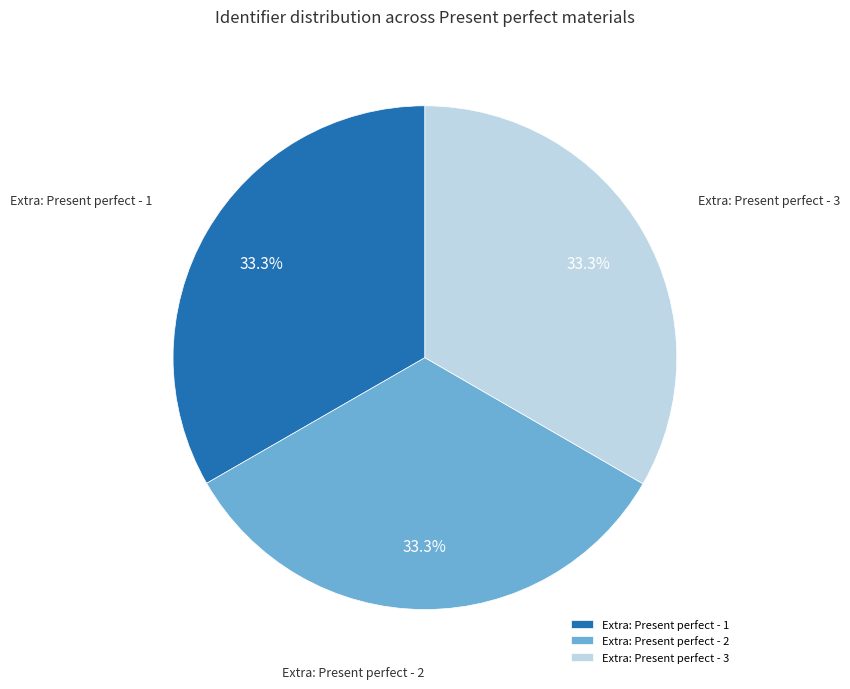

Approximately how many times larger is the value at Extra: Present perfect - 1 compared to Extra: Present perfect - 3?

1.0